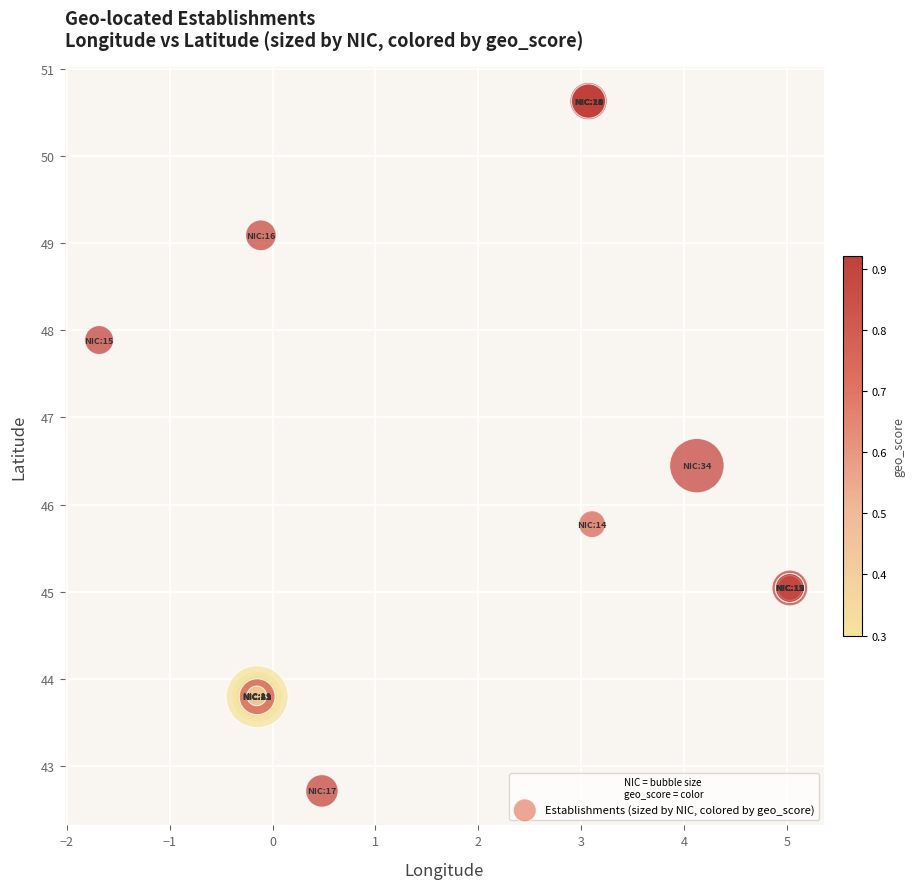

What Y value in the scatter plot is closest to 46?

45.8